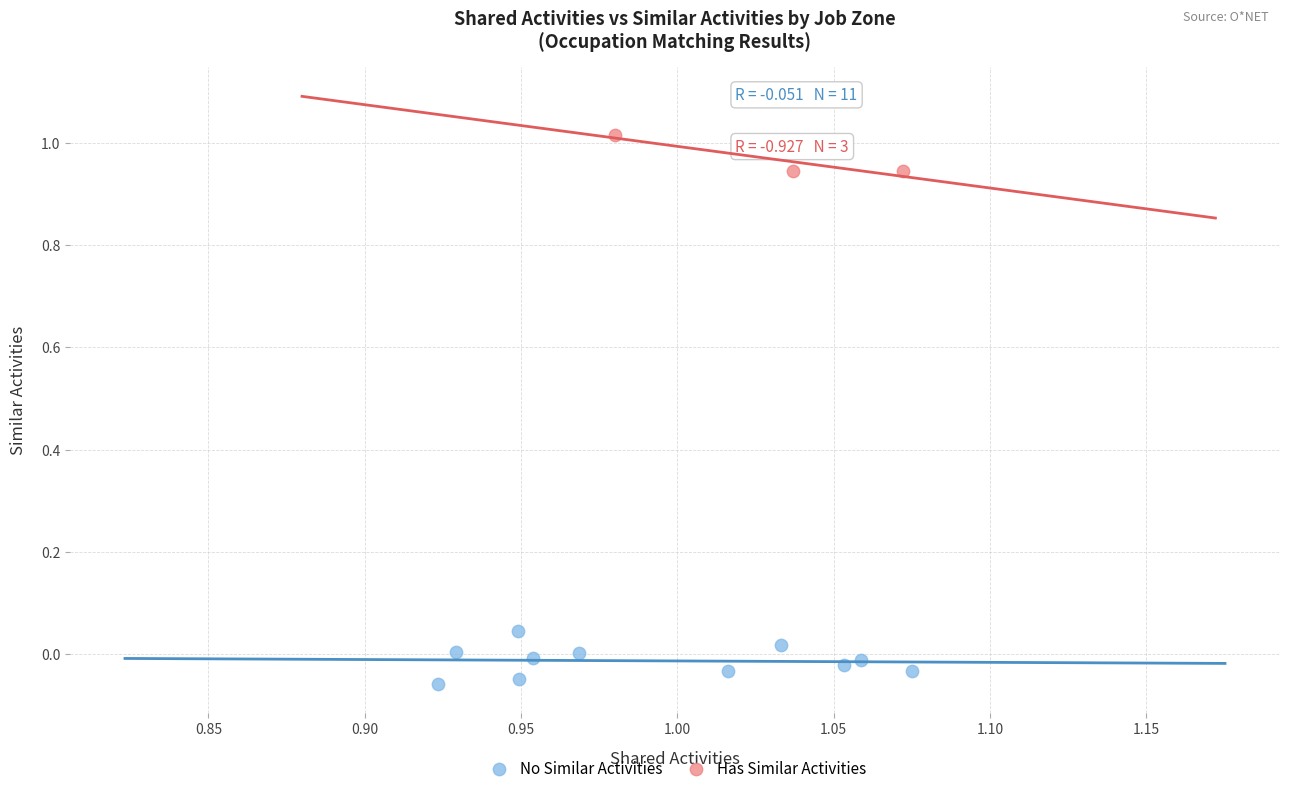

What are all the series names shown in the legend?

No Similar Activities, Has Similar Activities